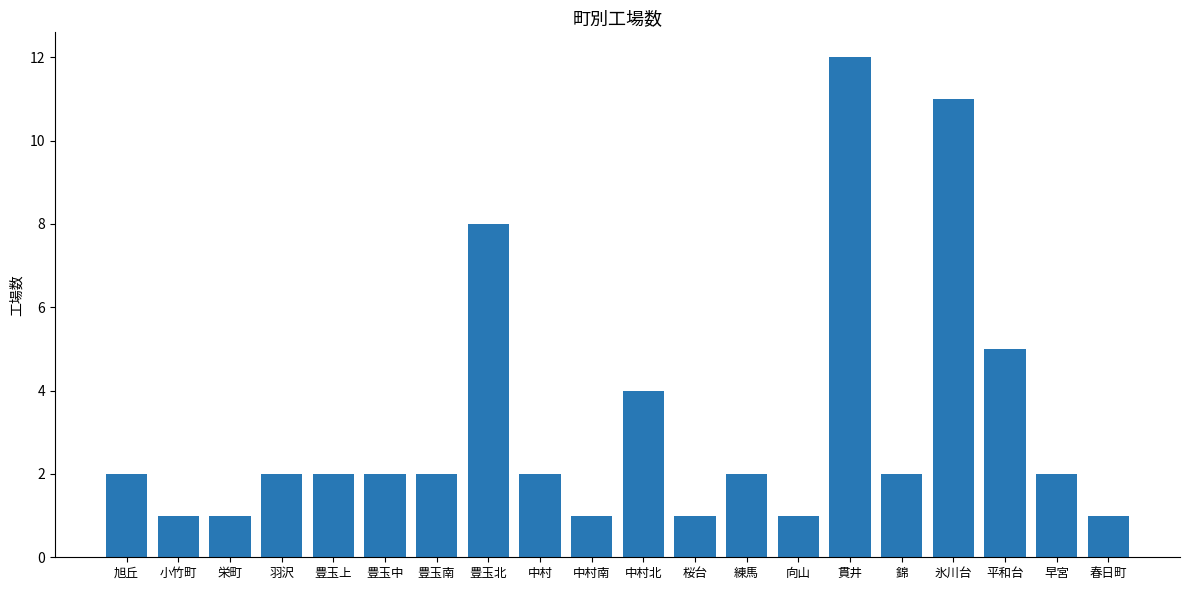

How many bars are there in total?

20